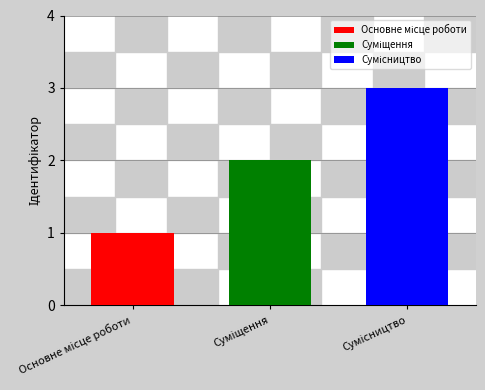

What is the smallest value displayed?

1